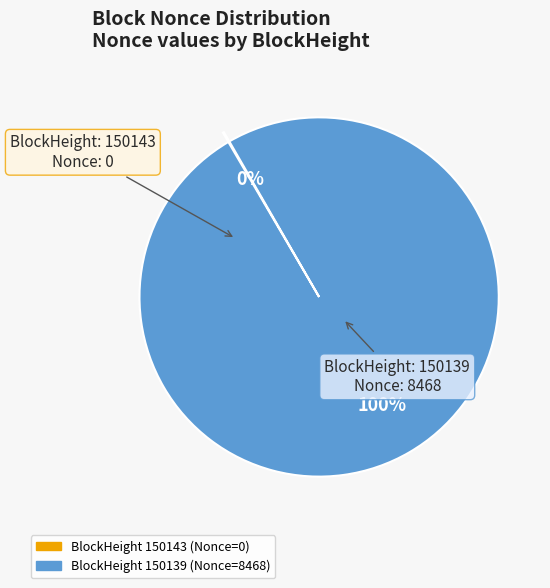

Is there a majority slice in this chart?

Yes